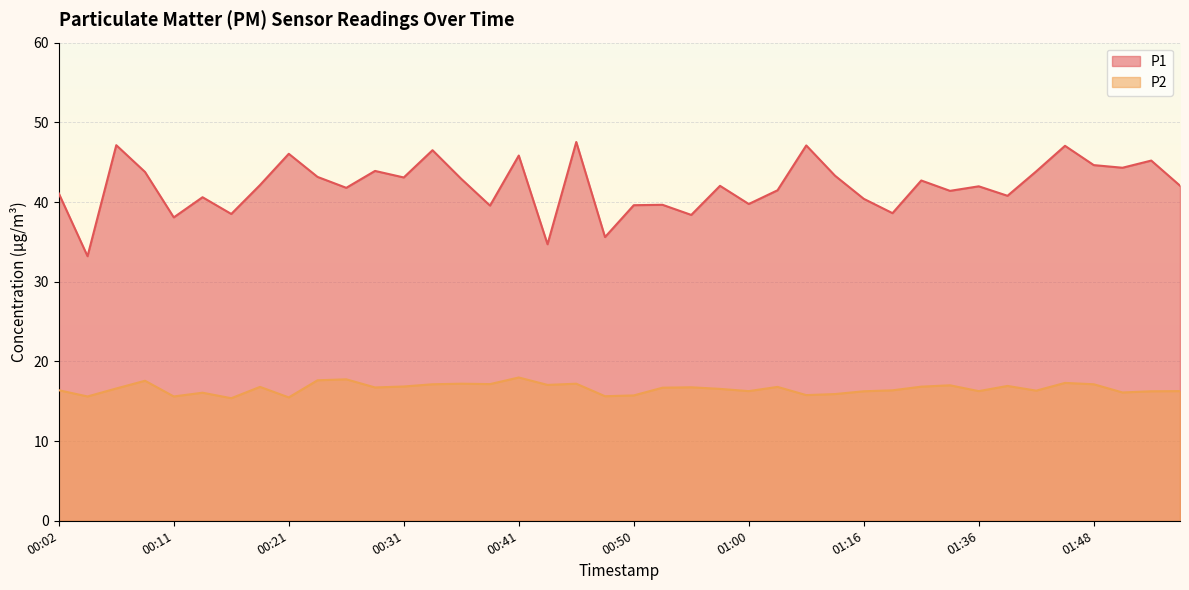

How many data points in P1 are above 42?

21